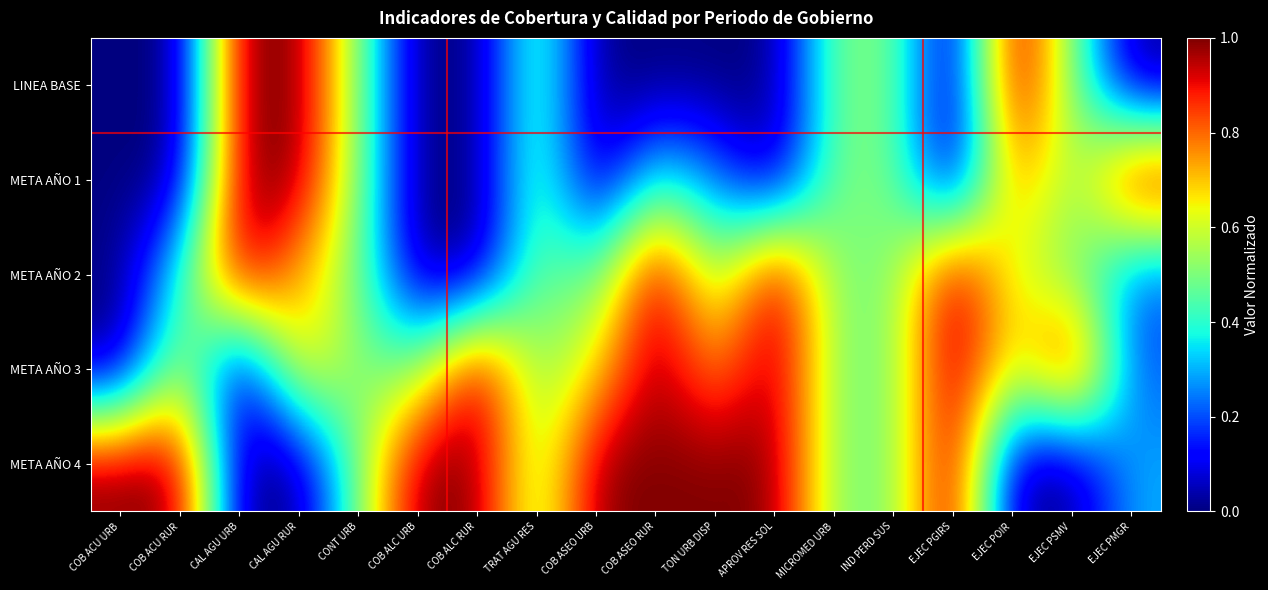

Rank the series by their maximum value, from lowest to highest.

LINEA BASE, META AÑO 1, META AÑO 2, META AÑO 3, META AÑO 4